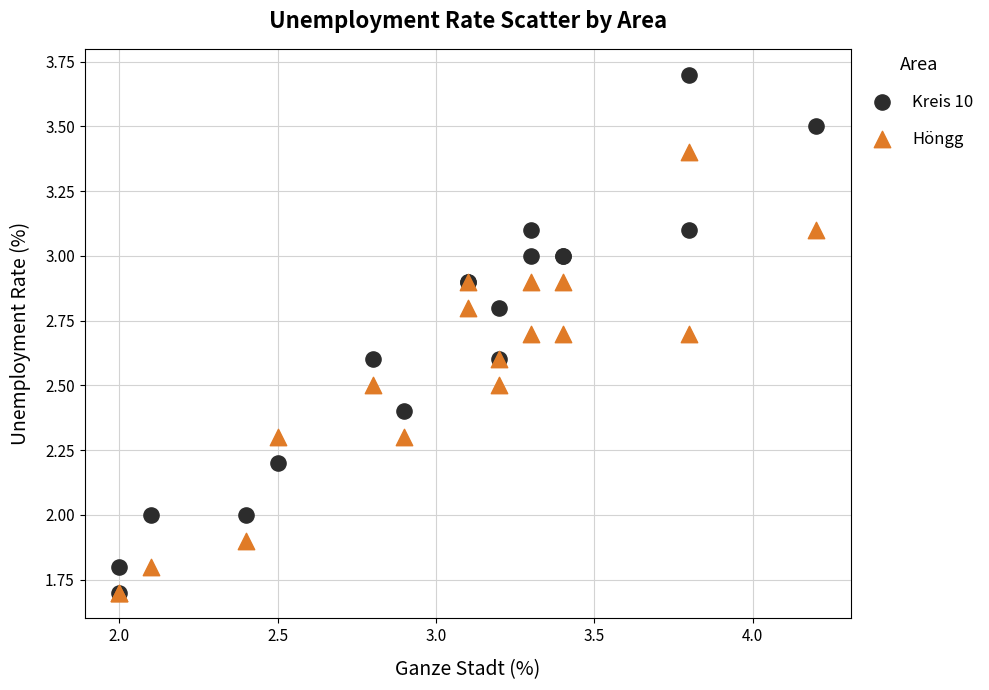

What are all the series names shown in the legend?

Kreis 10, Höngg